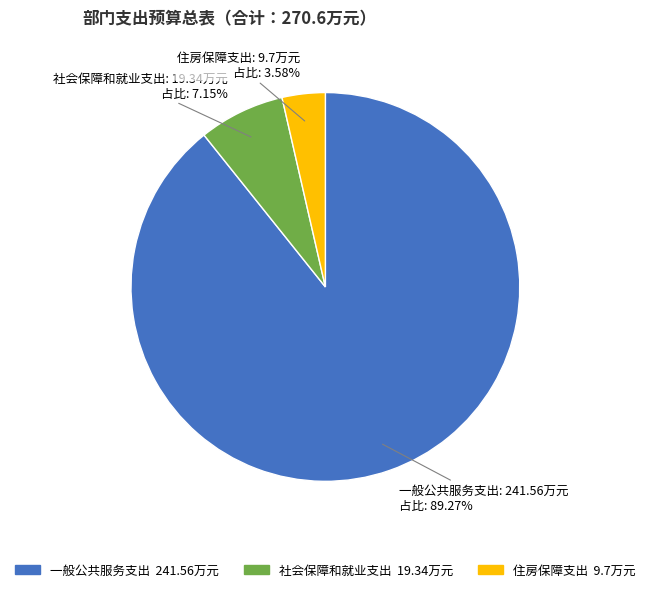

To the nearest percent, what portion does 社会保障和就业支出 represent?

7%